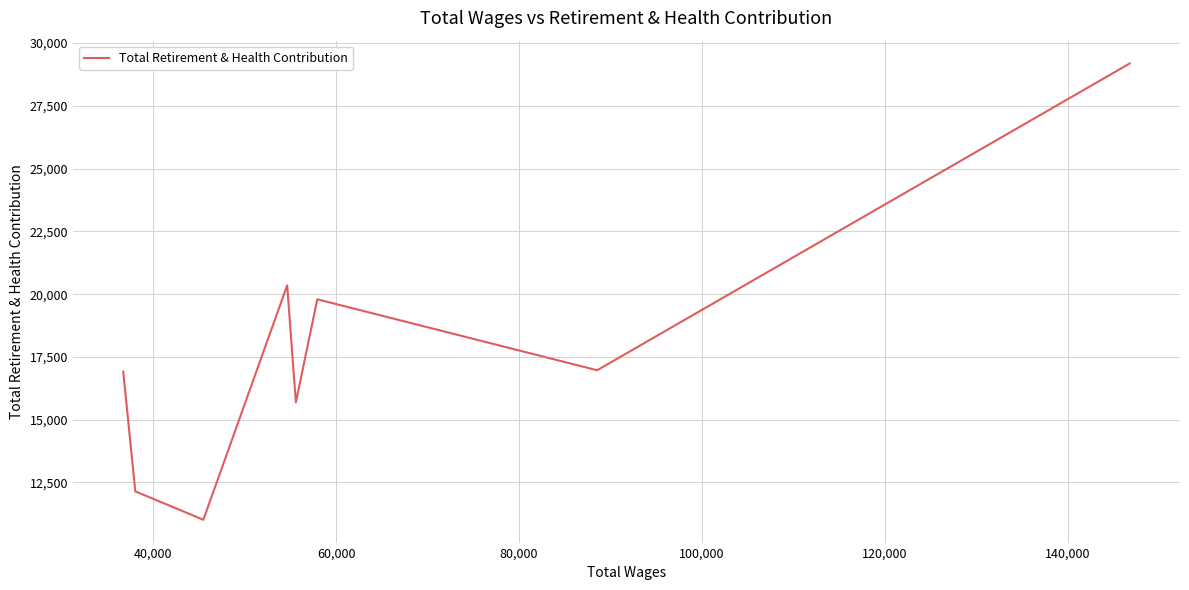

How many points are higher than both their immediate neighbors (excluding endpoints)?

2